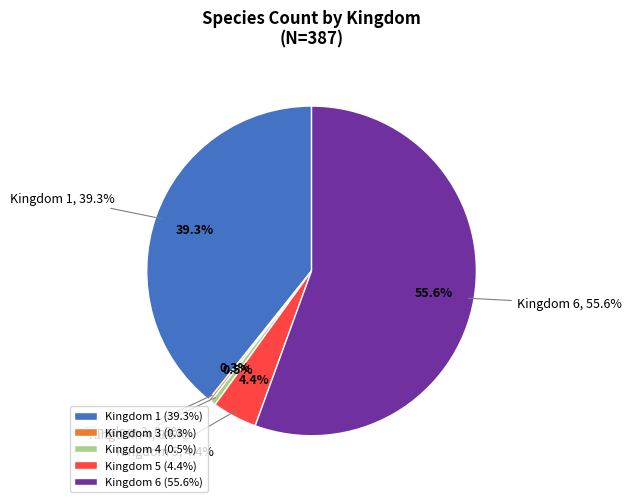

Which category has the biggest portion of the pie?

6